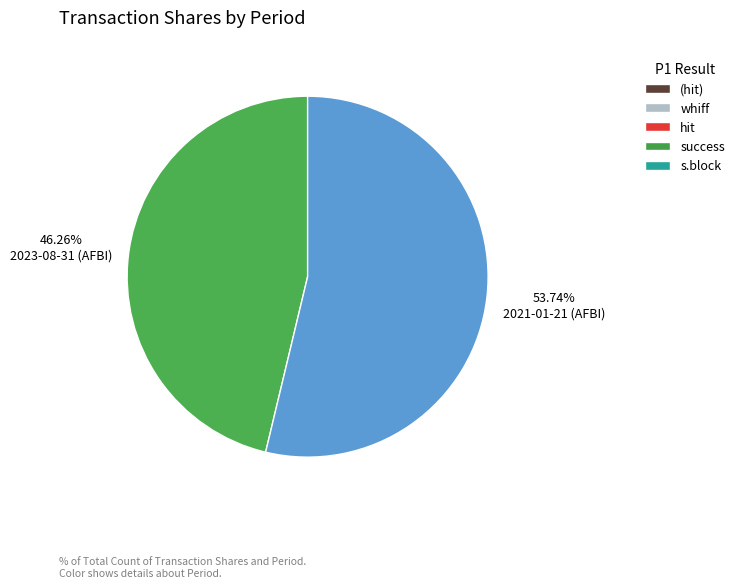

True or false: 2023-08-31 (AFBI) accounts for 46% of the total.

True